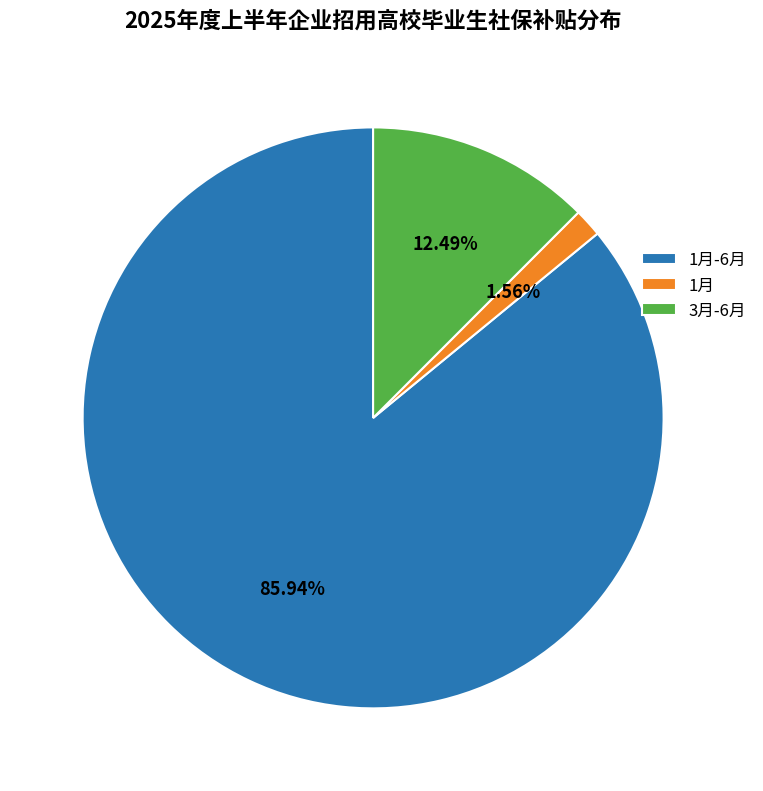

Count the number of slices in the pie.

3